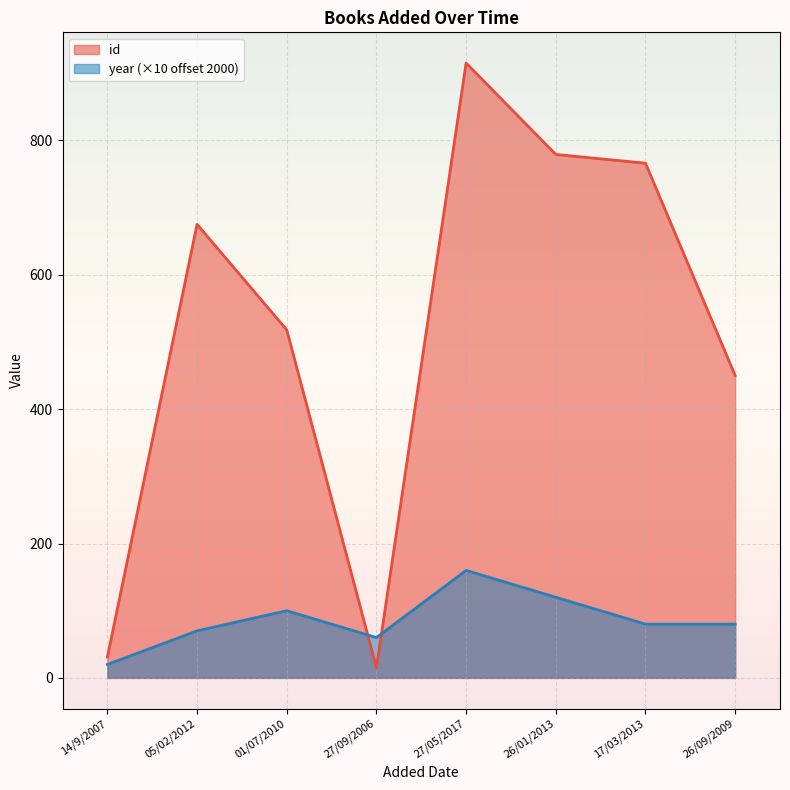

What is the sum of the year values at 17/03/2013 and 14/9/2007?

100